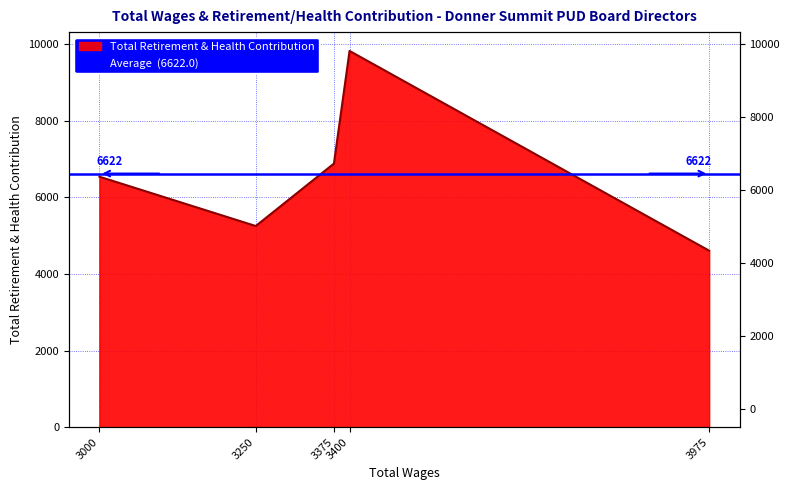

The chart shows a value of 15504 at 3400.0. True or false?

False